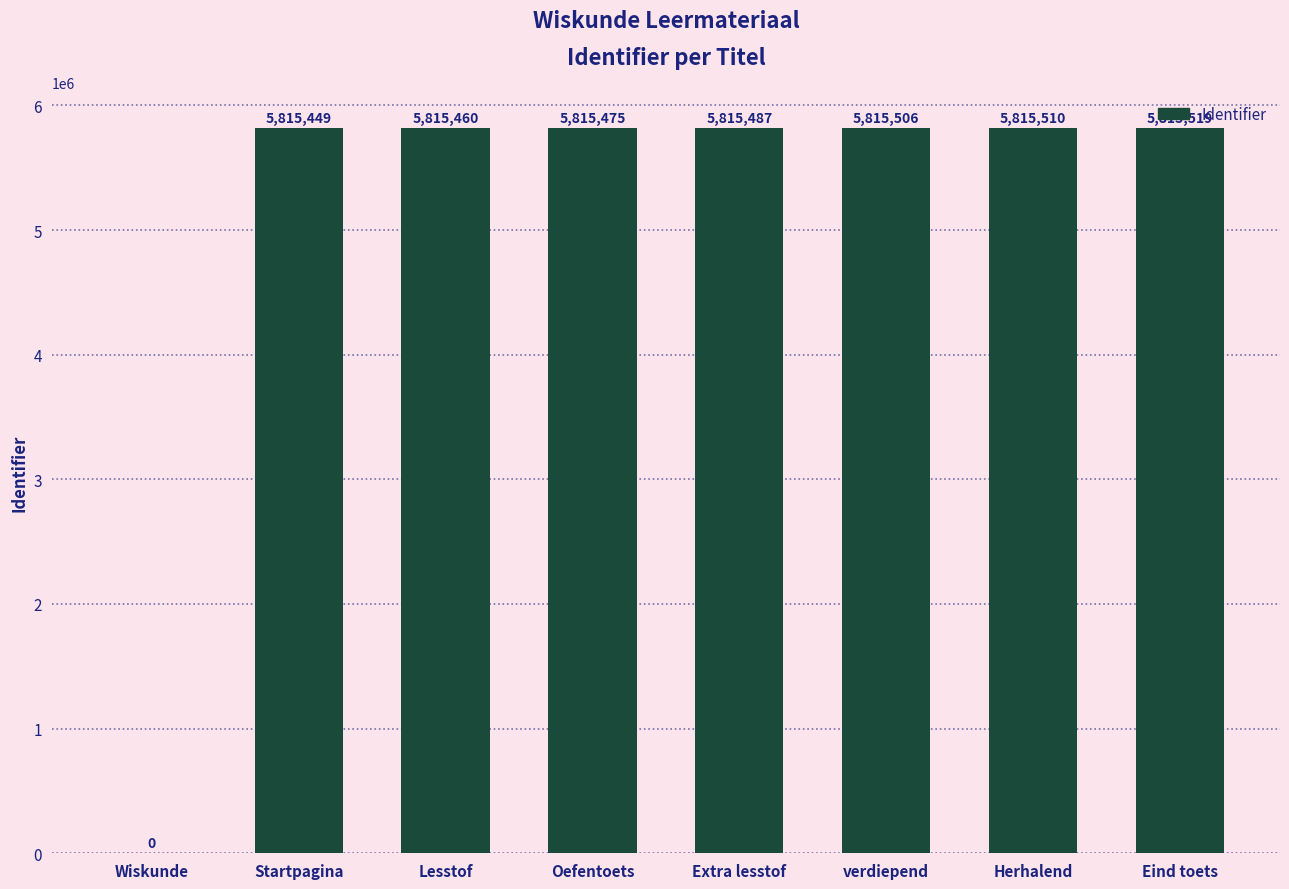

Read the value at Herhalend, to the nearest 50.

5815500